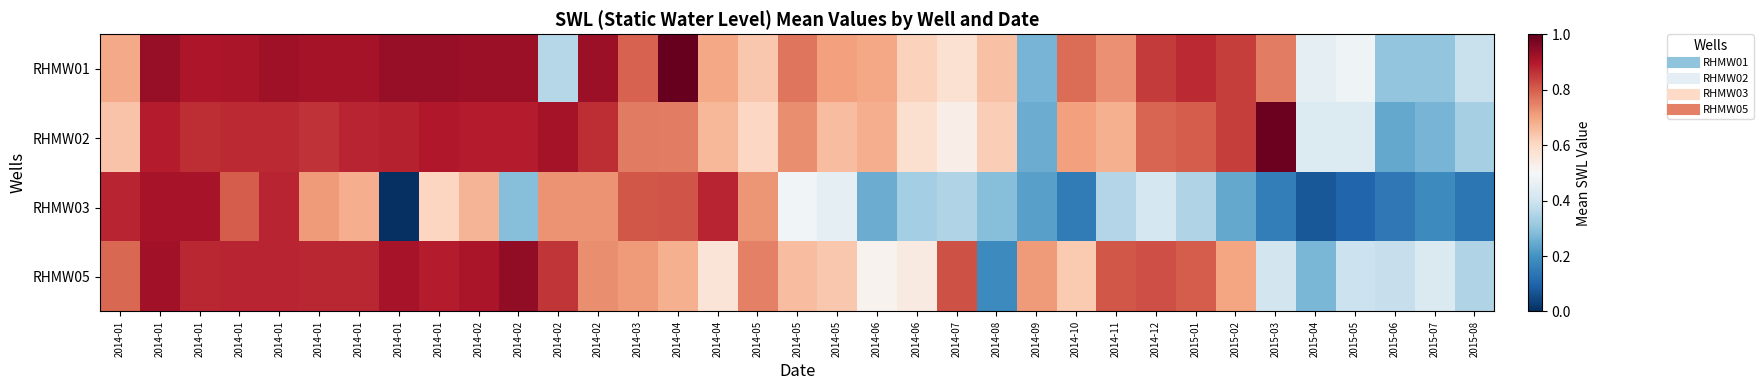

Which series changed the most between 2014-01 and 2014-05?

RHMW05